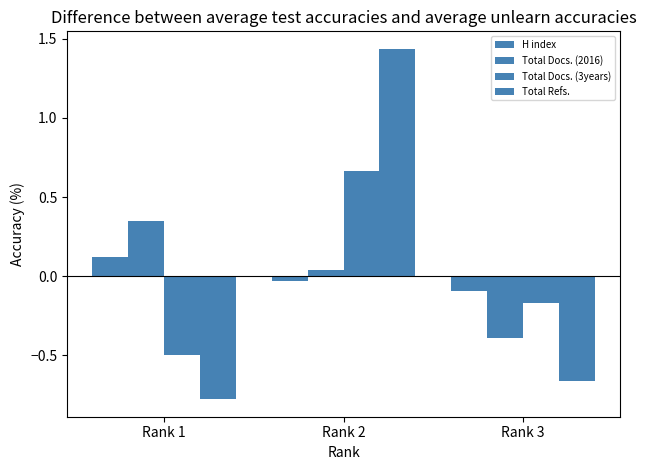

How many values in H index are above zero?

1